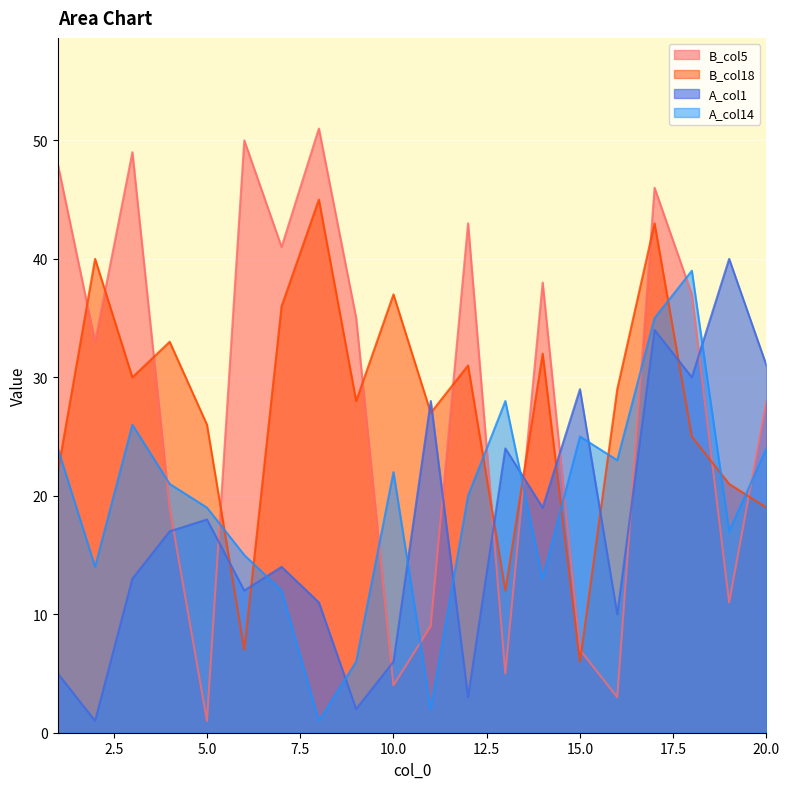

Where is the first local minimum for B_col18?

3